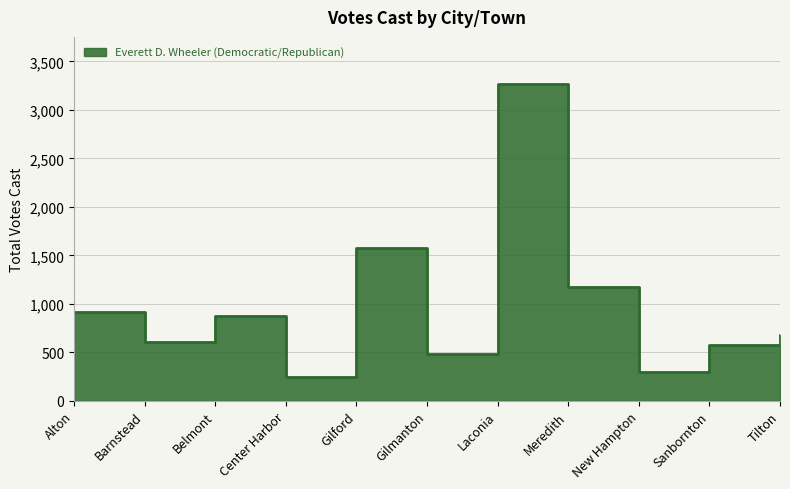

The chart shows a value of 1508 at Belmont. True or false?

False